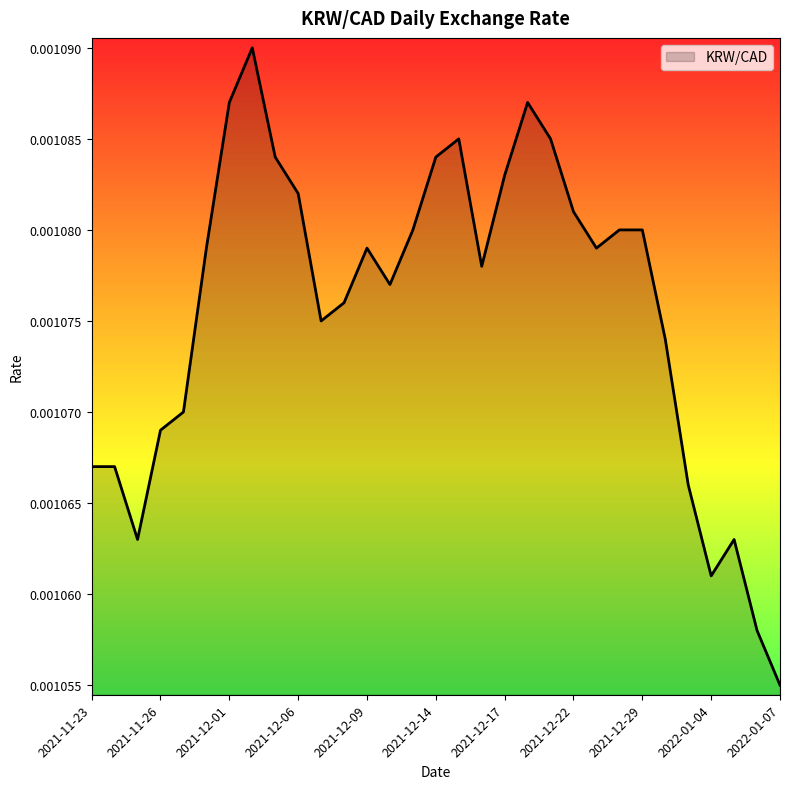

How many categories are shown in the chart?

31